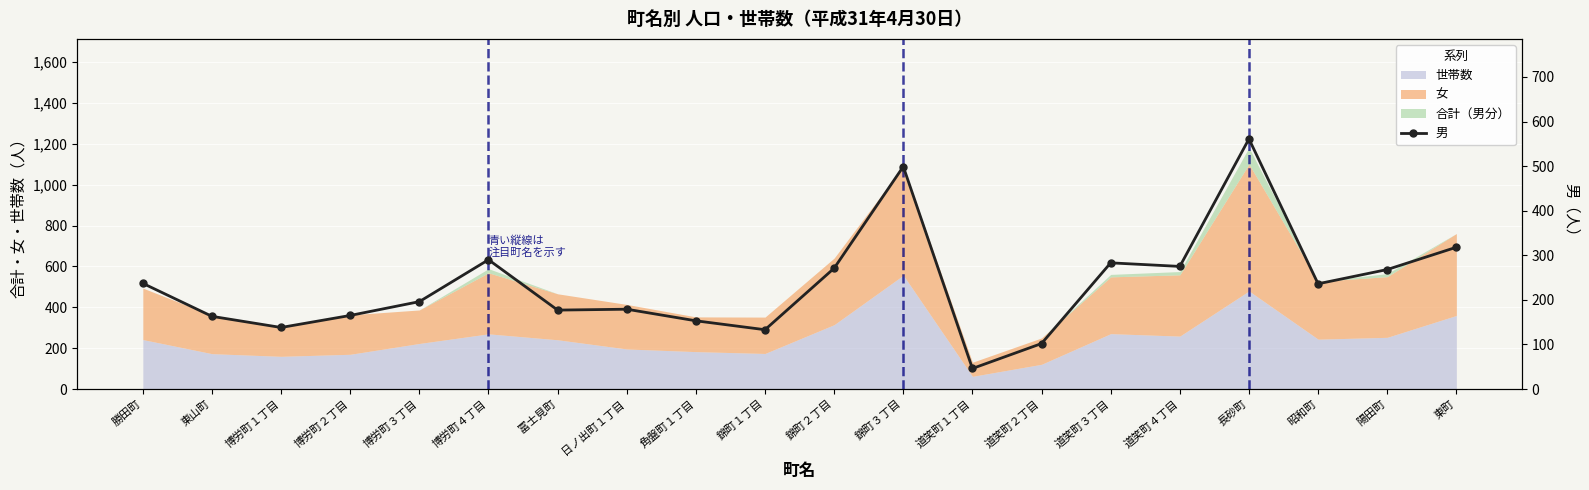

What is the value of the 7th point from the left?

177